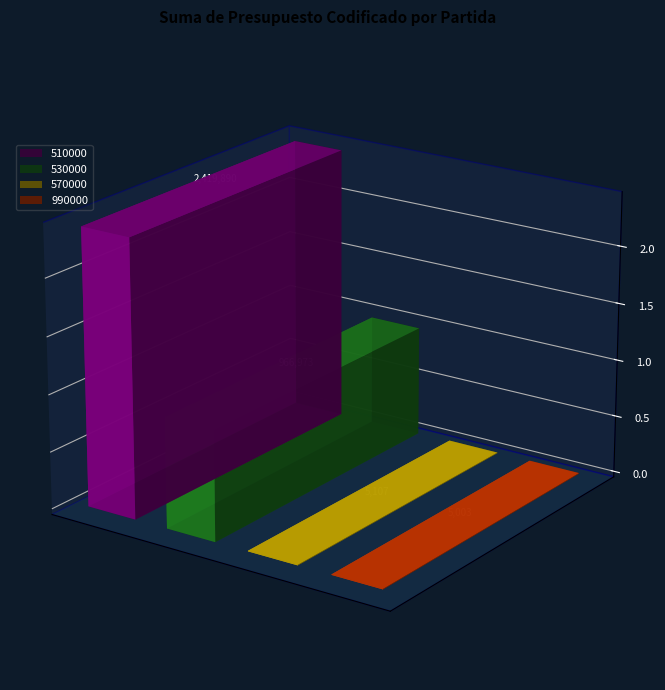

What is the difference between the values at 990000 and 570000?

103.5